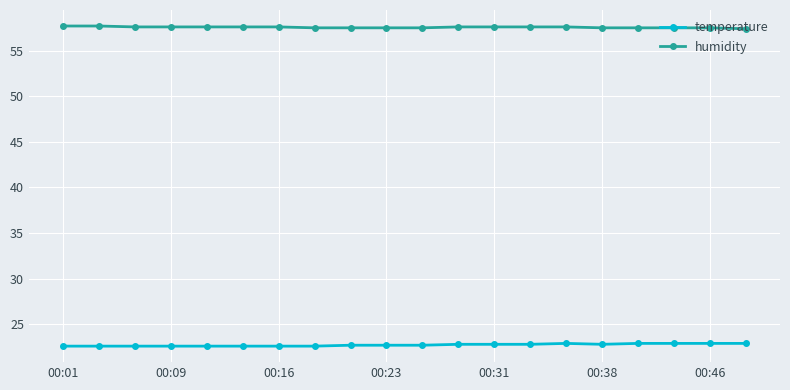

Which series has the largest total across all categories?

humidity